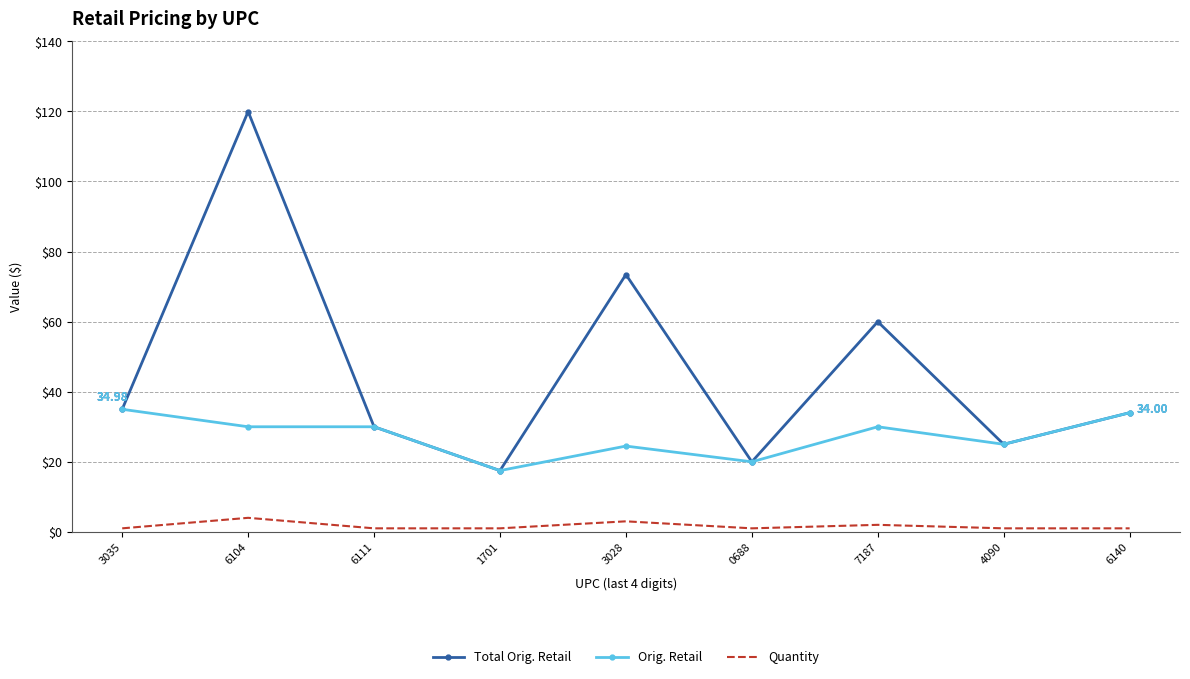

True or false: Quantity and Orig. Retail cross at least once.

False